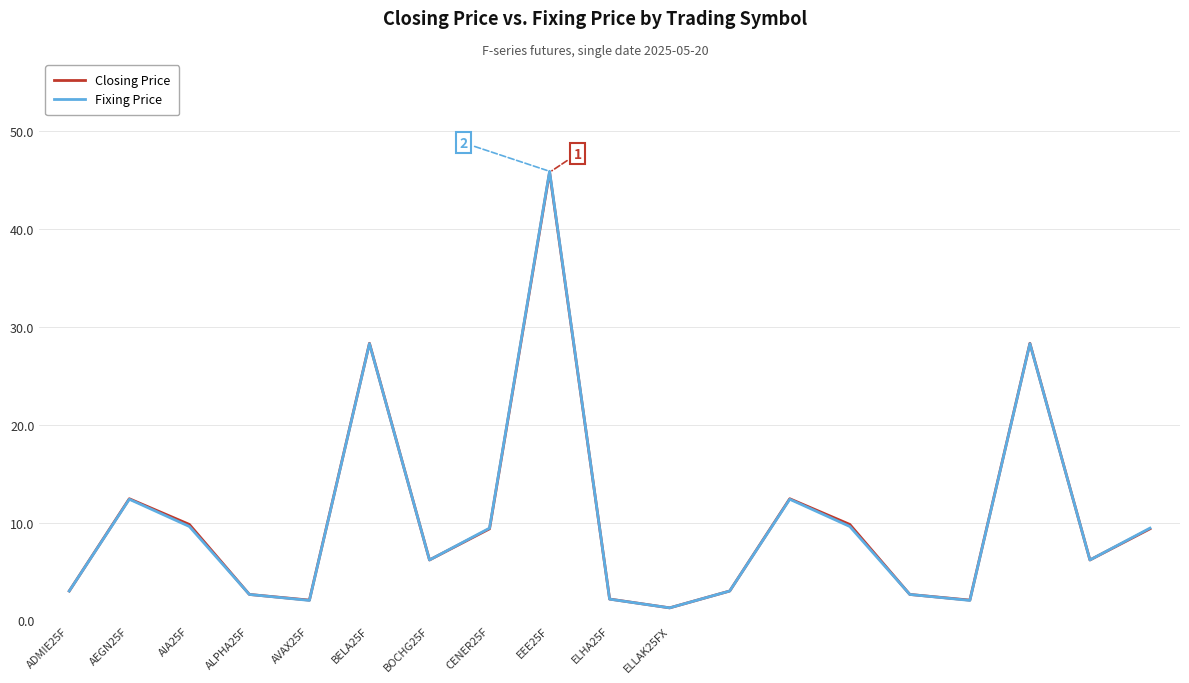

Which series has the widest spread of values?

Fixing Price